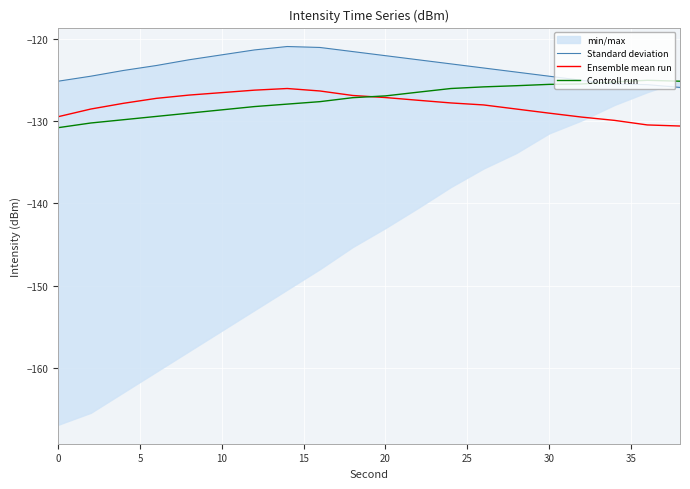

What is the sum of all Ensemble mean run values?

-2559.7